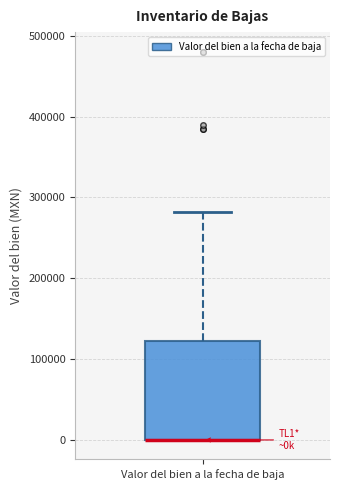

Read this box plot against the y-axis: the position of the median line, the range covered by the box, and the ends of both whiskers. The values are not printed on the chart, so give them approximately, as read against the axis.

median 0 (drawn on the box's lower edge), box 0 to 120000, whiskers 0 to 280000